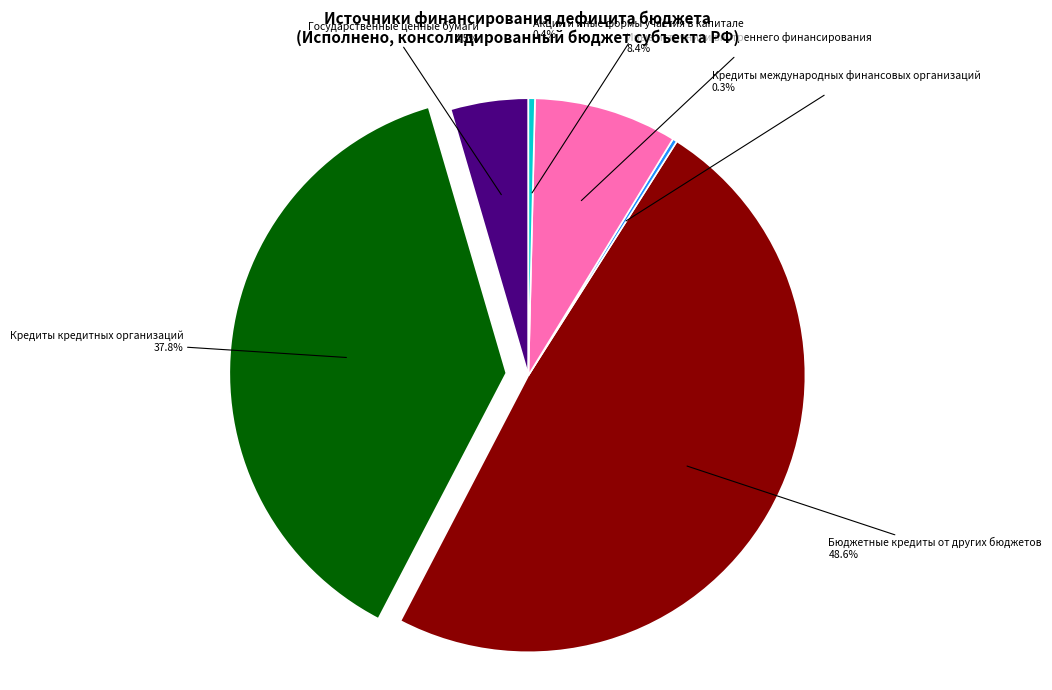

Does any single category account for the majority?

No